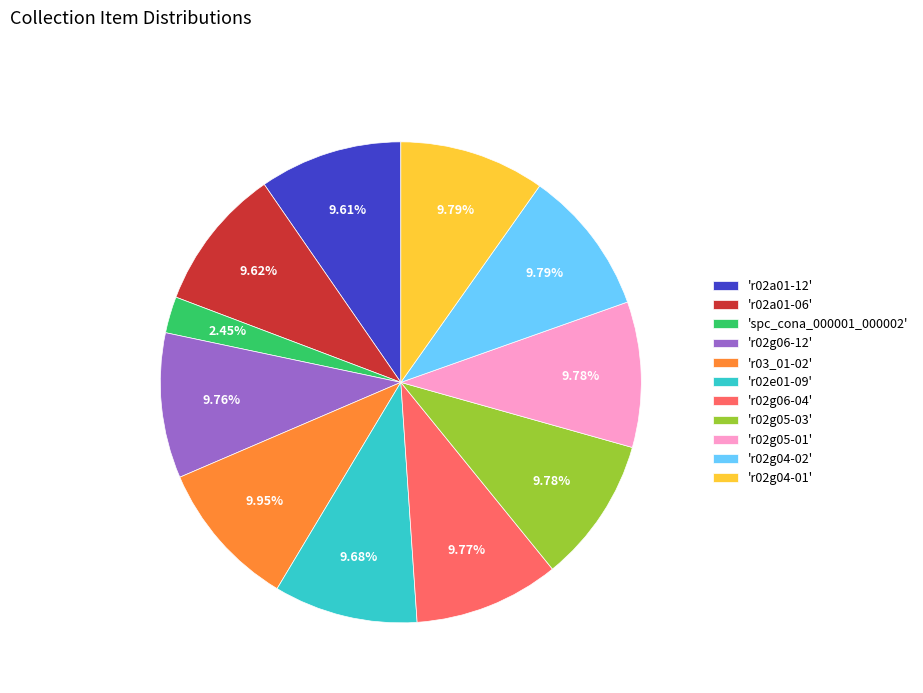

What is the ratio of the value at 'r03_01-02' to the value at 'r02g04-01'?

1.0